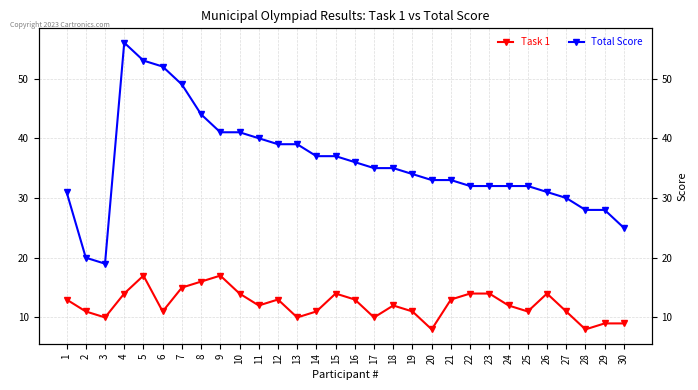

What is the approximate value of Total Score at 1?

31